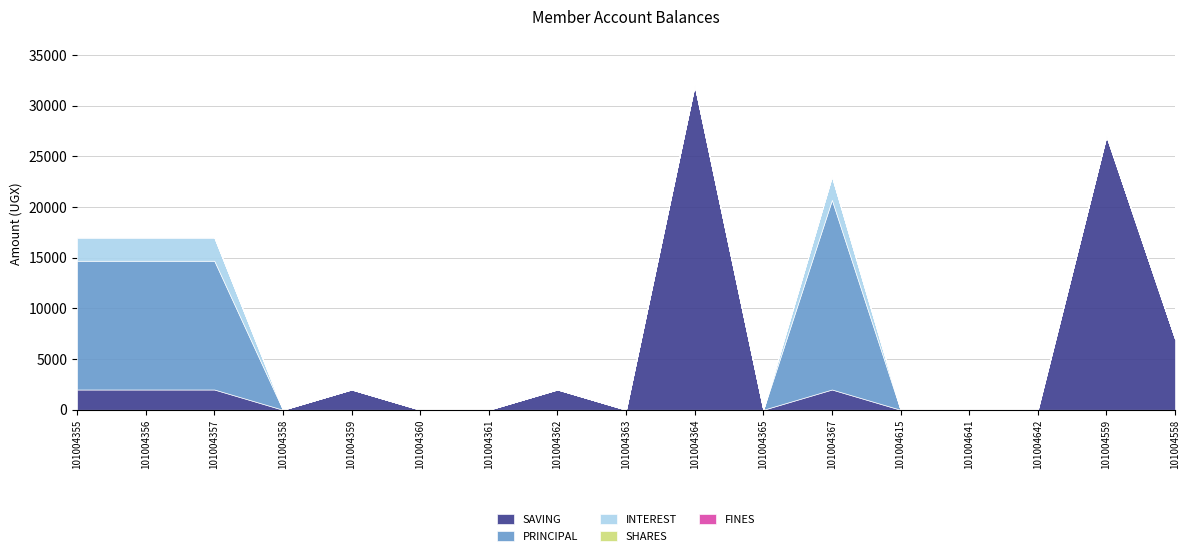

Which series has the largest total across all categories?

SAVING